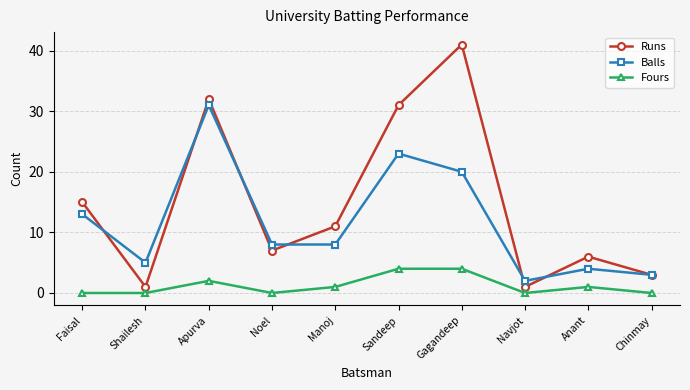

True or false: Fours and Balls intersect in this chart.

False